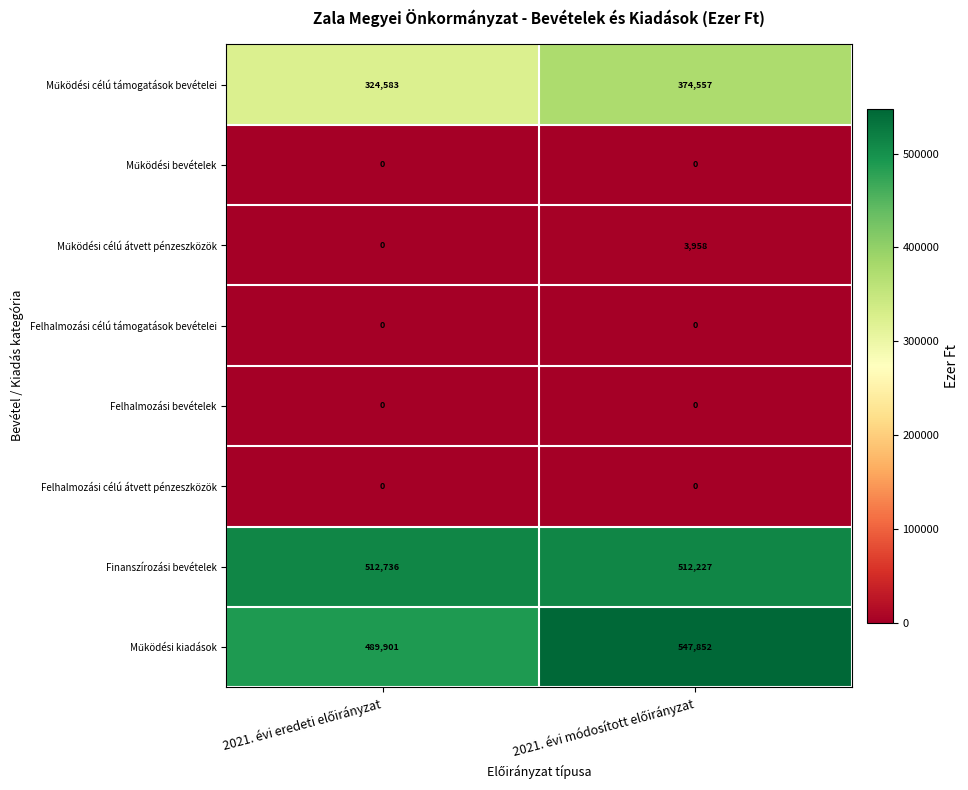

What is the minimum value for Finanszírozási bevételek?

512227